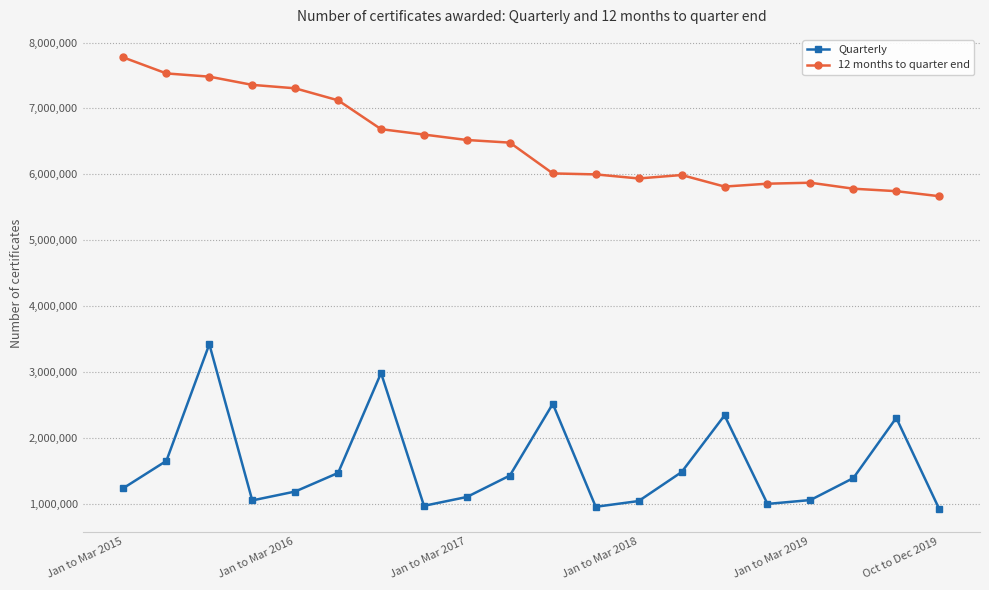

What is the average value of the Quarterly series?

1574188